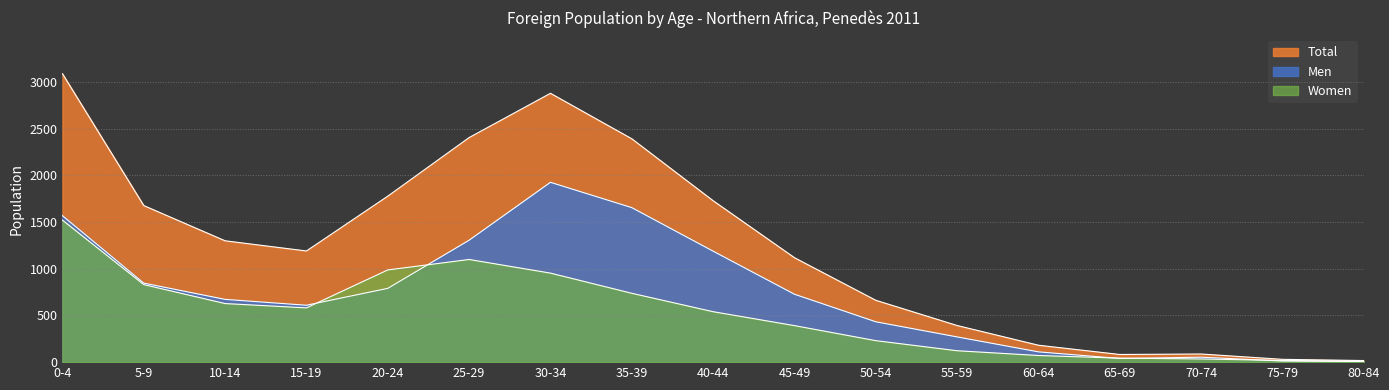

What is the label of the 1st point from the right?

80-84